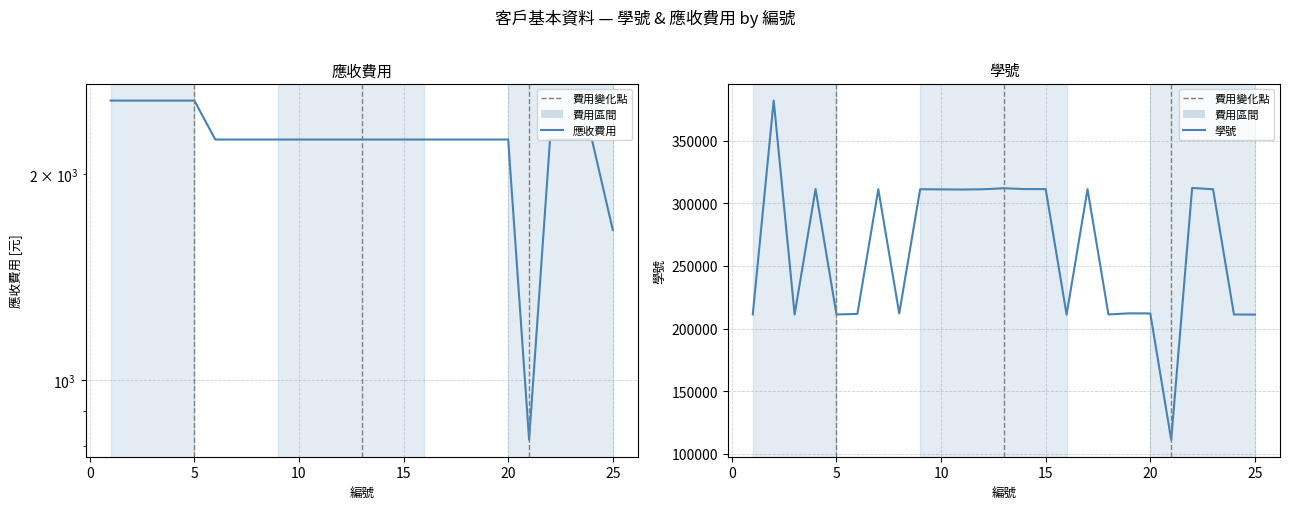

What is the maximum value shown in the chart?

382024